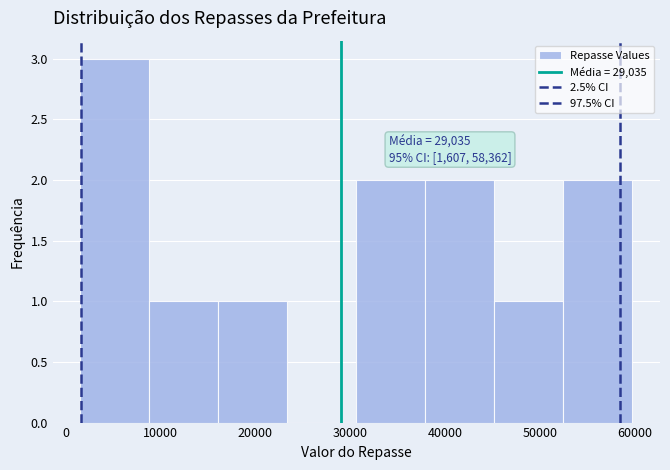

Which range on the x-axis has the tallest bar?

2000 to 9000